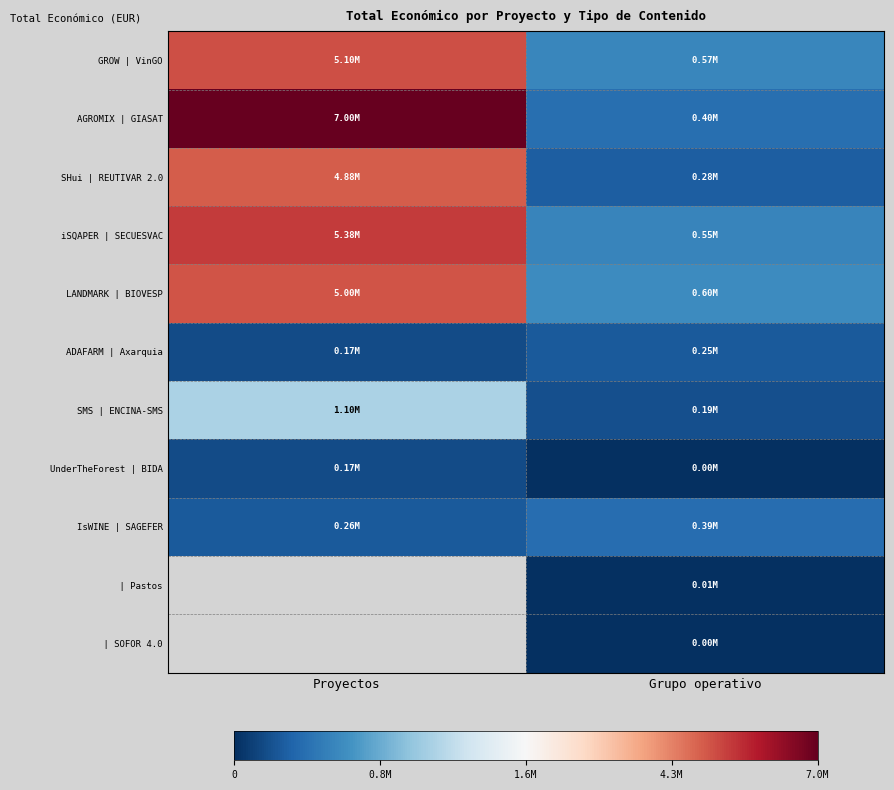

Which series changed the most between Proyectos and Grupo operativo?

AGROMIX | GIASAT